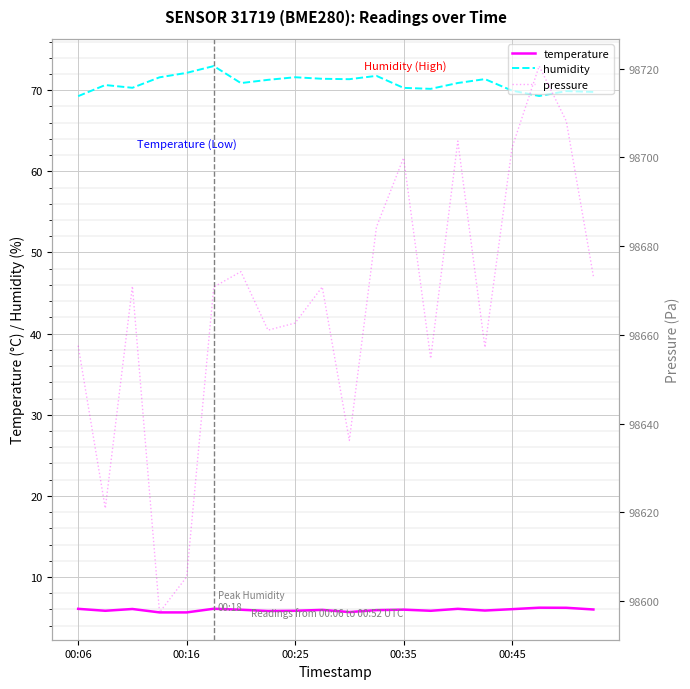

At how many categories does at least one series exceed 51894?

20